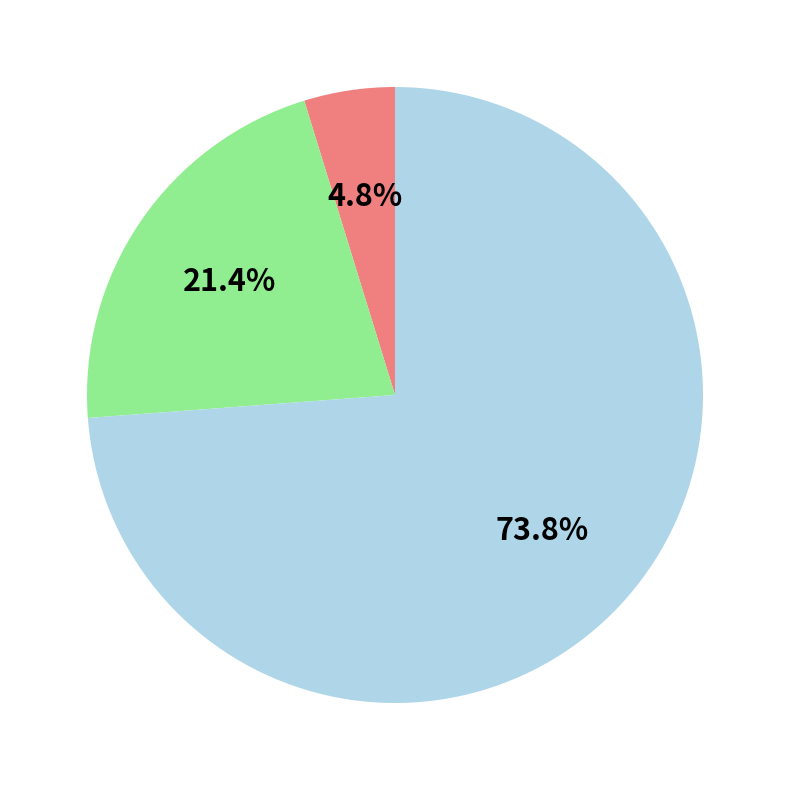

Does any single category account for the majority?

Yes